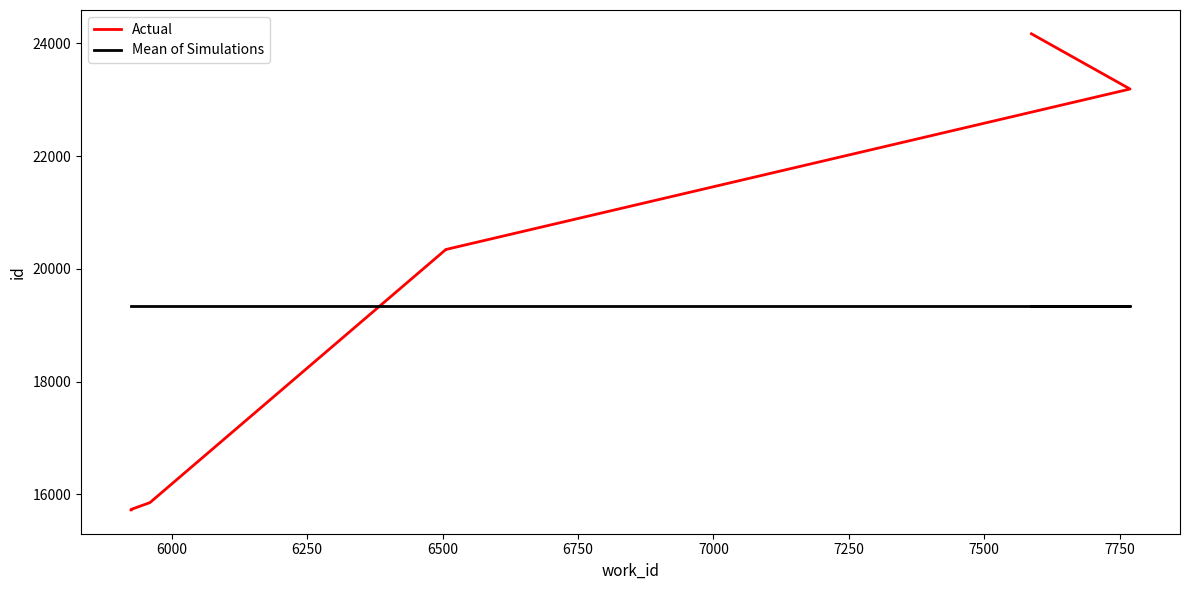

Between 6000 and 6750, which is larger?

6750